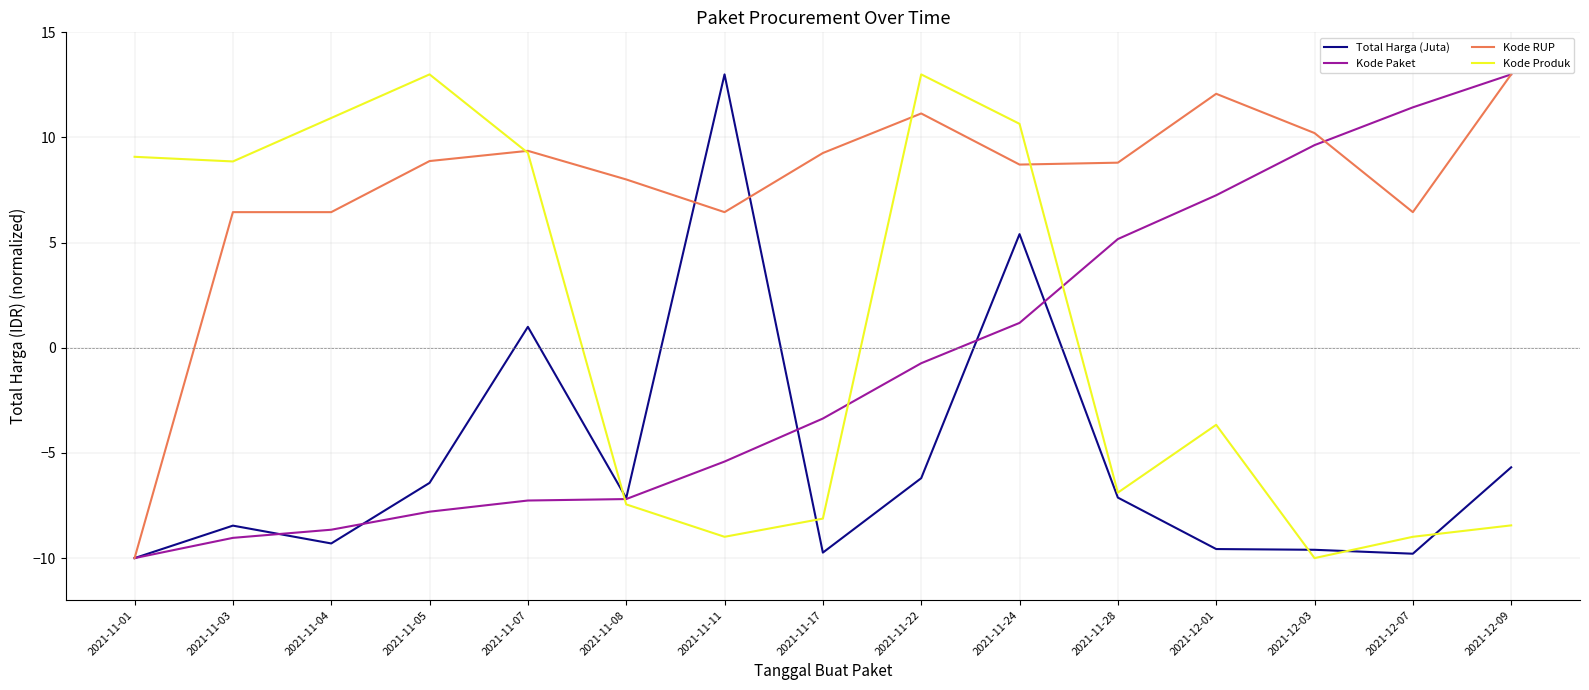

Between 2021-11-11 and 2021-11-28, which series saw the biggest shift?

Total Harga (Juta)